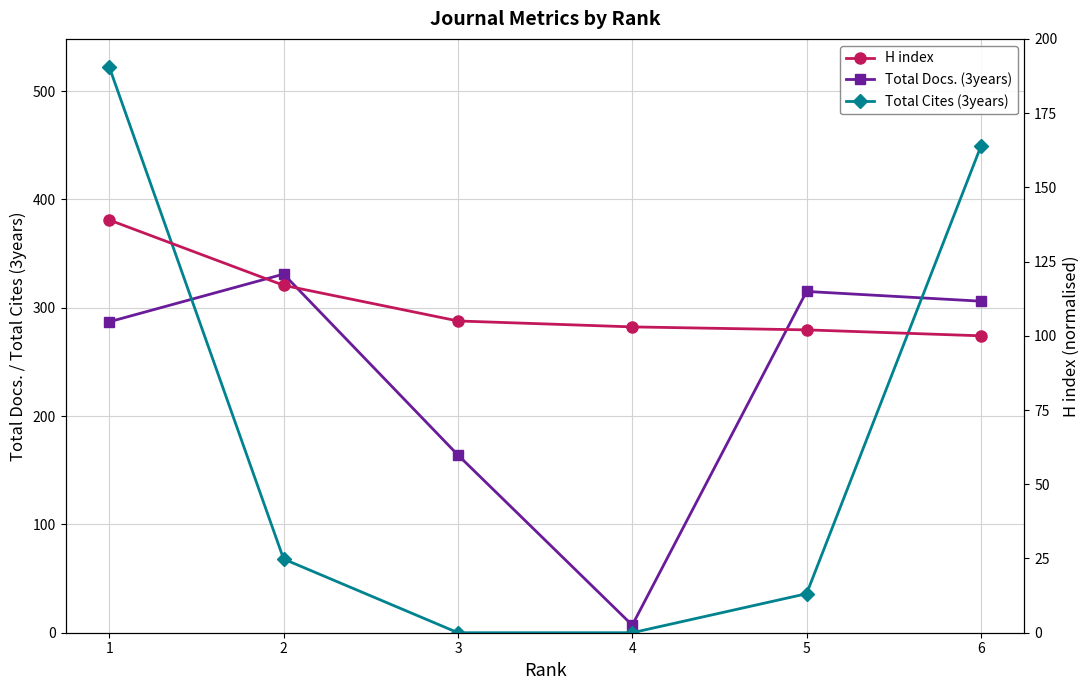

Reading left to right, list all the values displayed in this chart.

Total Docs. (3years): 1=287	2=331	3=164	4=7	5=315	6=306
Total Cites (3years): 1=522	2=68	3=0	4=0	5=36	6=449
H index: 1=139	2=117	3=105	4=103	5=102	6=100